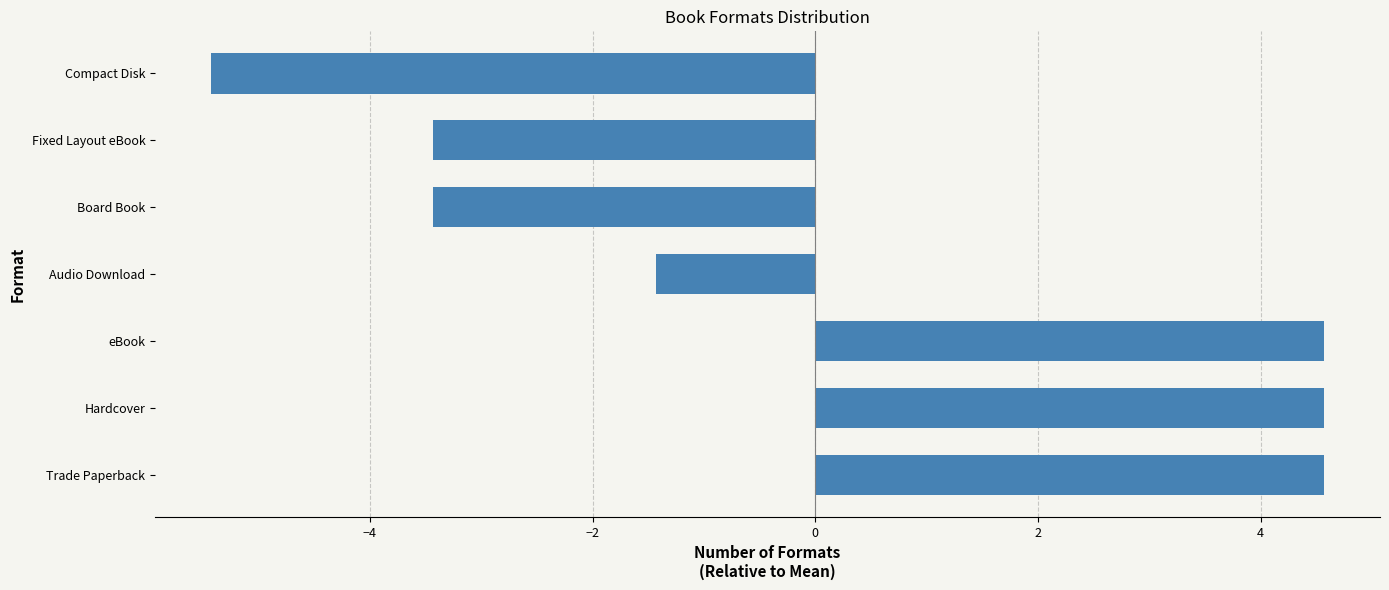

What is the difference between the second highest and second lowest values?

8.0